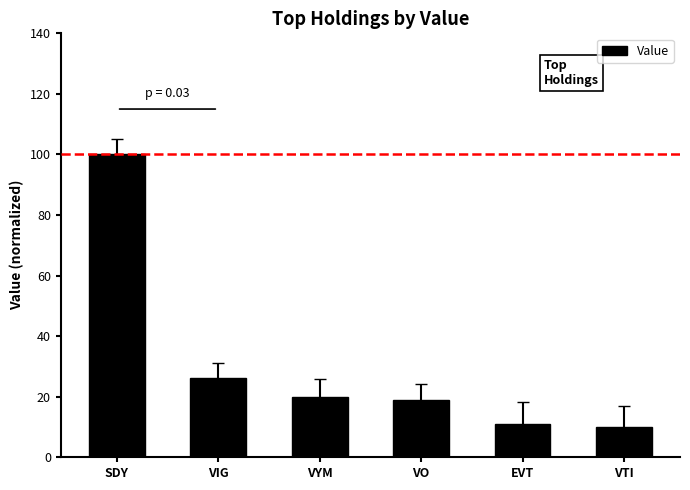

Count the number of data series in this chart.

1